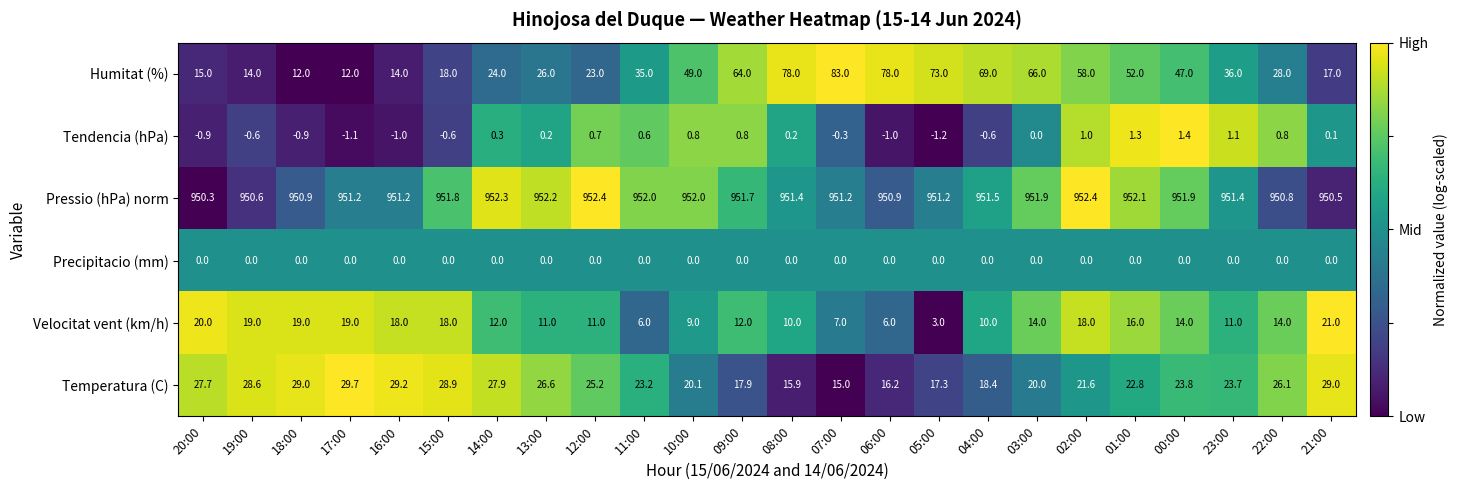

What is the approximate value of Tendencia (hPa) at 16:00?

-1.0